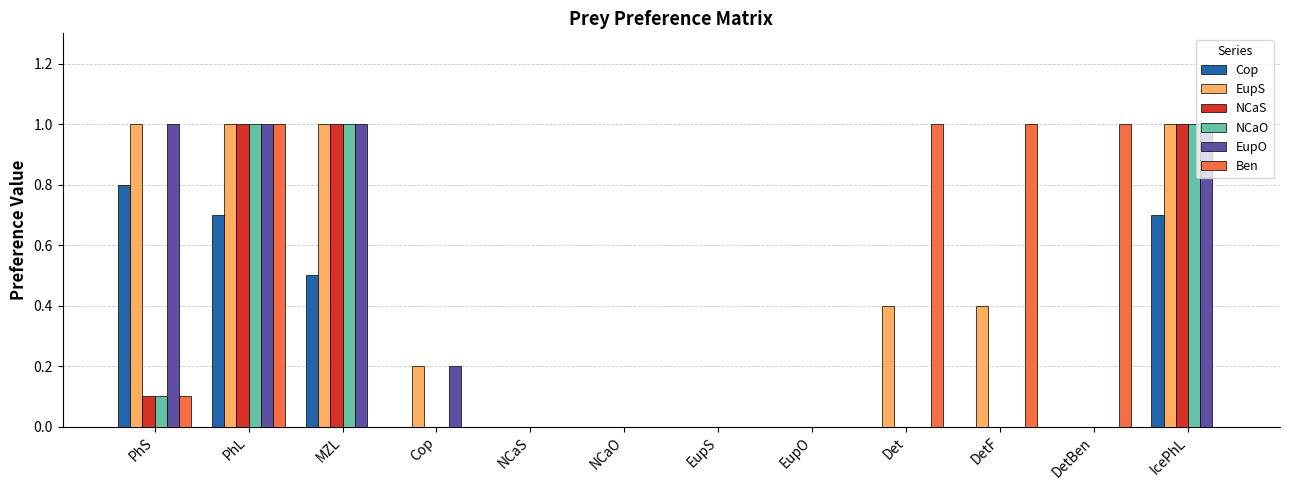

Which series changed the most between PhL and MZL?

Ben